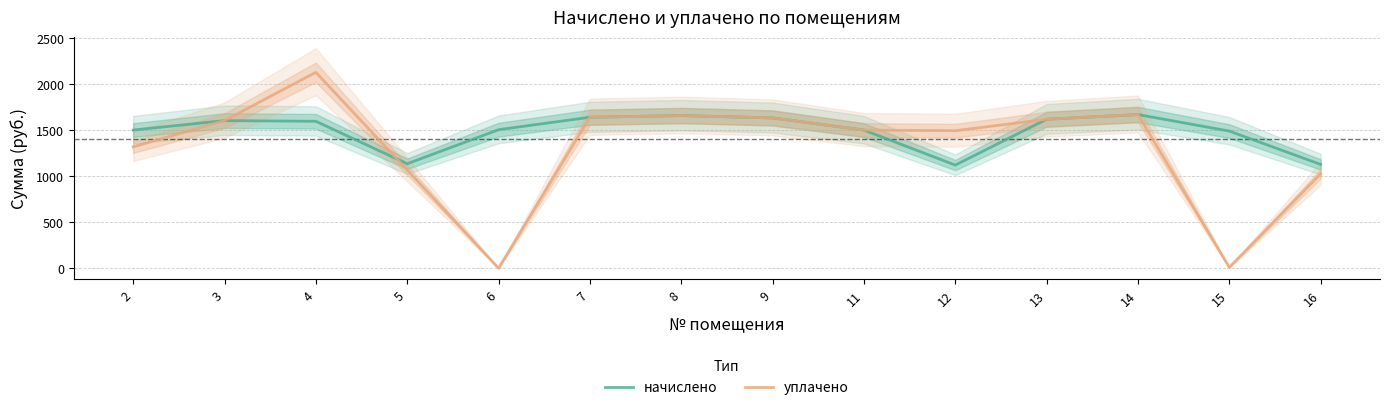

How many lines are shown in the chart?

2